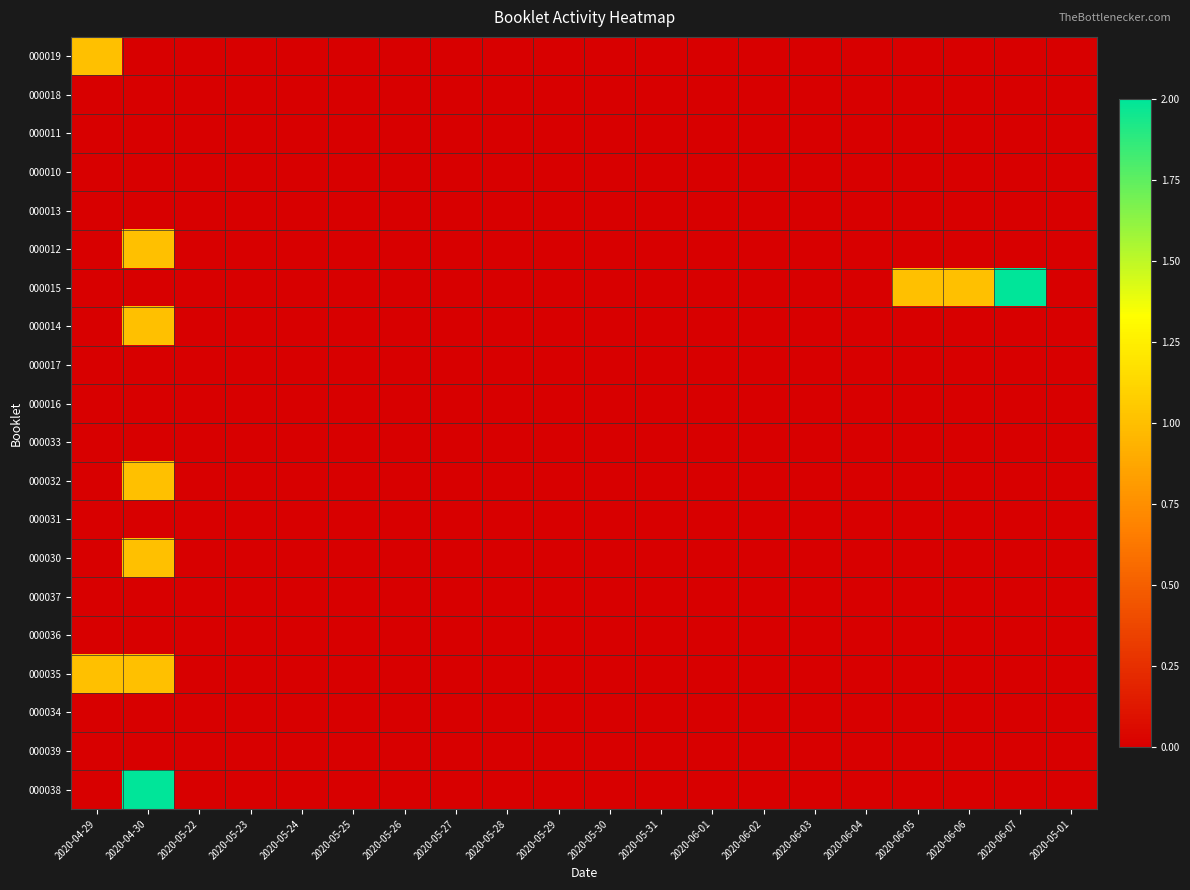

At which category is the sum across all series the highest?

2020-04-30